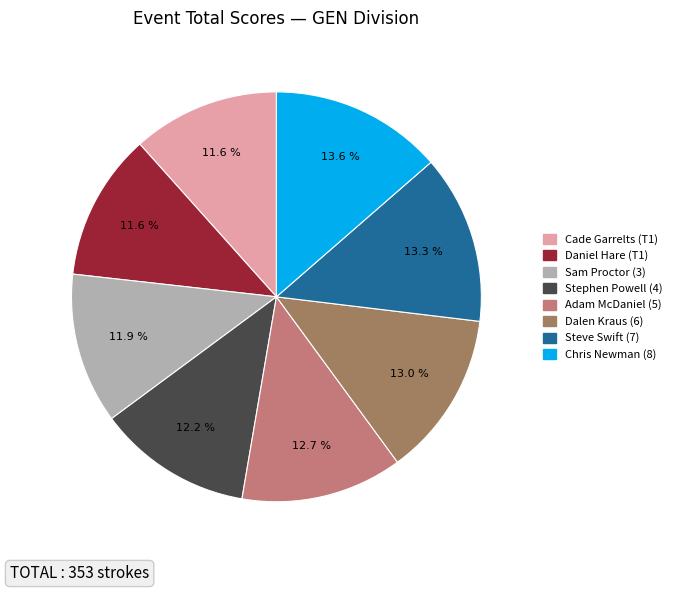

Which has a higher value, Sam Proctor (3) or Chris Newman (8)?

Chris Newman (8)